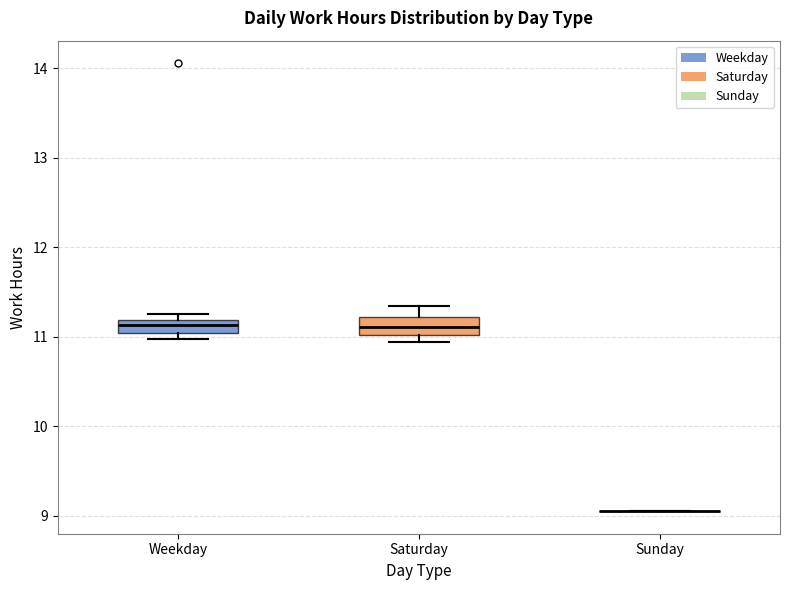

Where does the upper whisker of the box for Saturday end on the y-axis? The values are not printed on the chart, so give them approximately, as read against the axis.

11.3